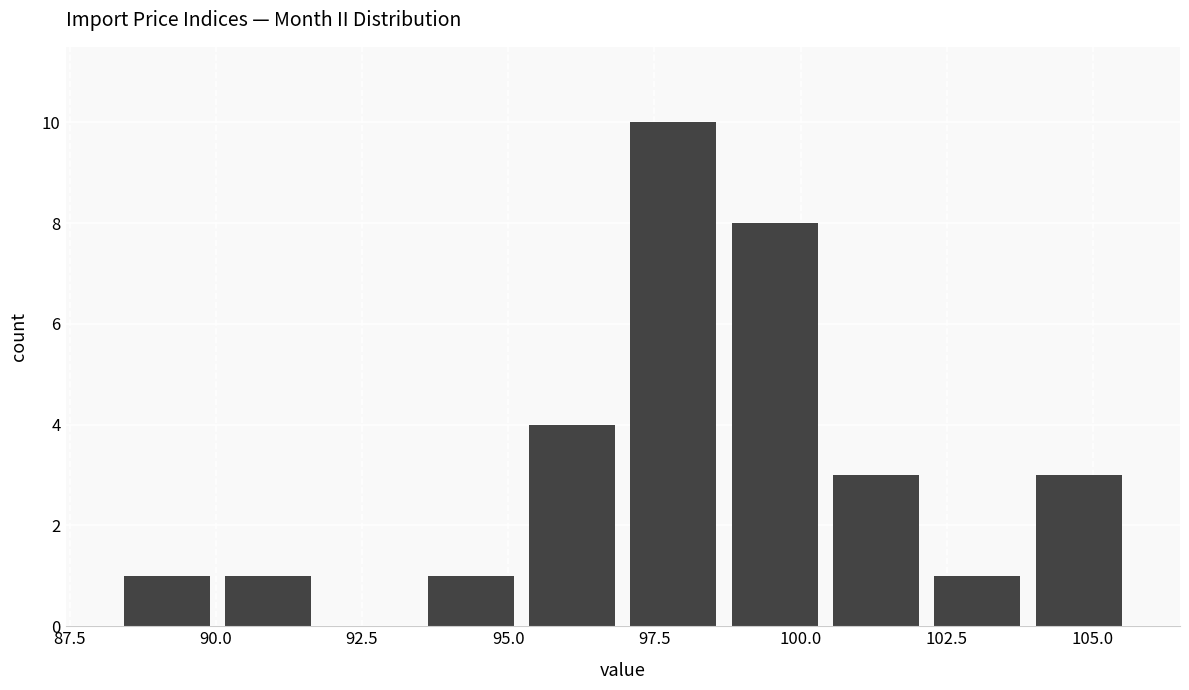

Read against the x-axis, roughly where is the centre of the tallest bar?

98.0